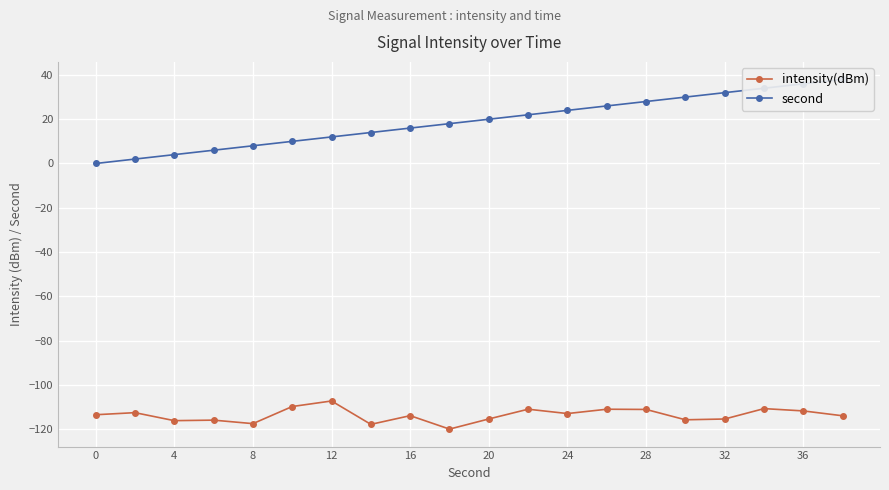

Is it true that intensity(dBm) equals -117.5 at 8?

True